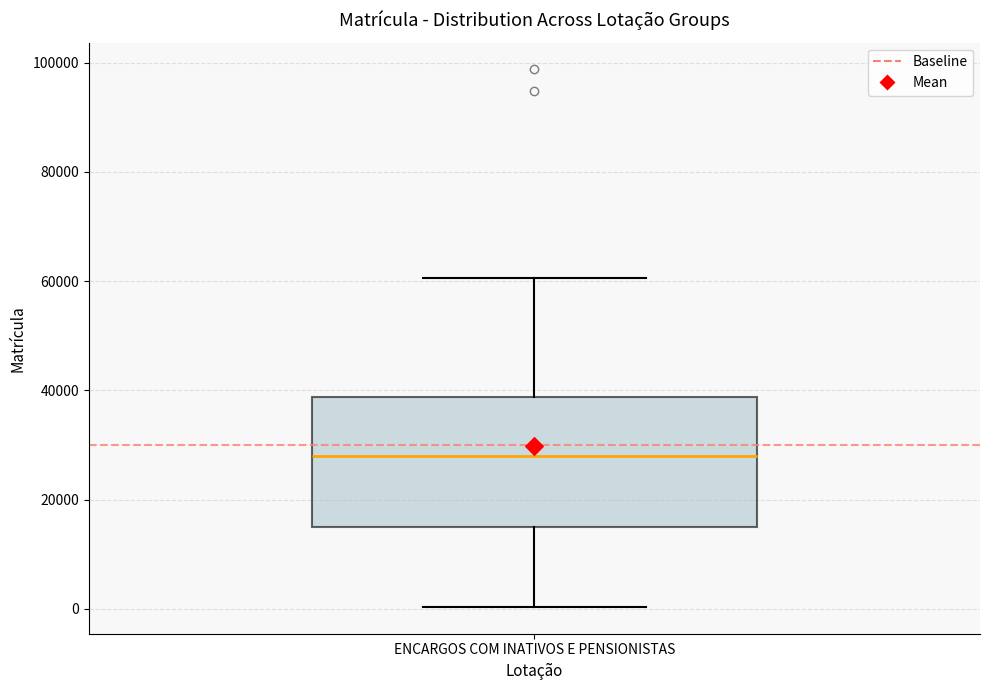

Where does the lower whisker of the box for ENCARGOS COM INATIVOS E PENSIONISTAS end on the y-axis? The values are not printed on the chart, so give them approximately, as read against the axis.

0